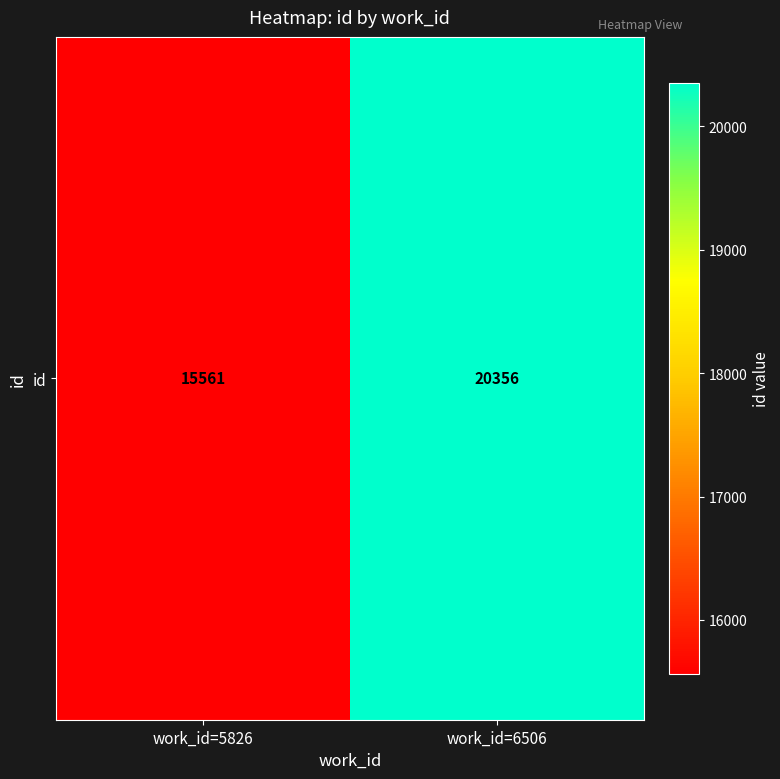

The chart shows a value of 15561 at work_id=5826. True or false?

True